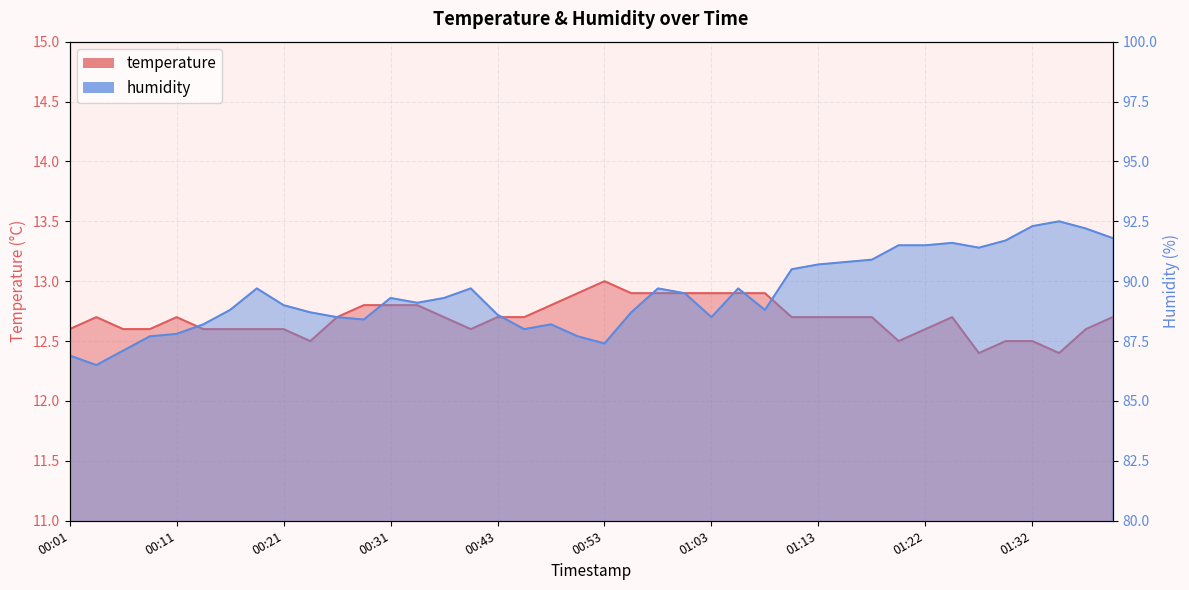

Which series has the largest range (max minus min)?

humidity